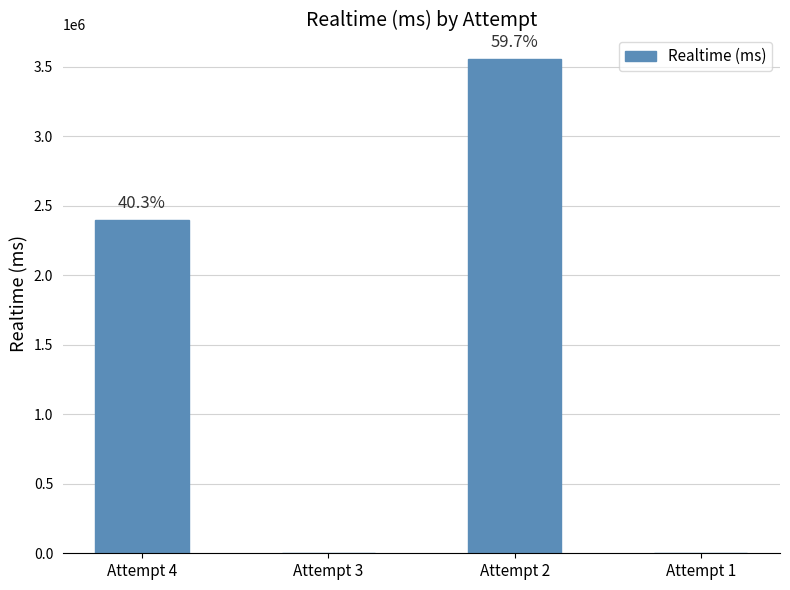

Reading left to right, what are all the values shown in this chart?

Attempt 4=2399206	Attempt 3=0	Attempt 2=3555084	Attempt 1=0